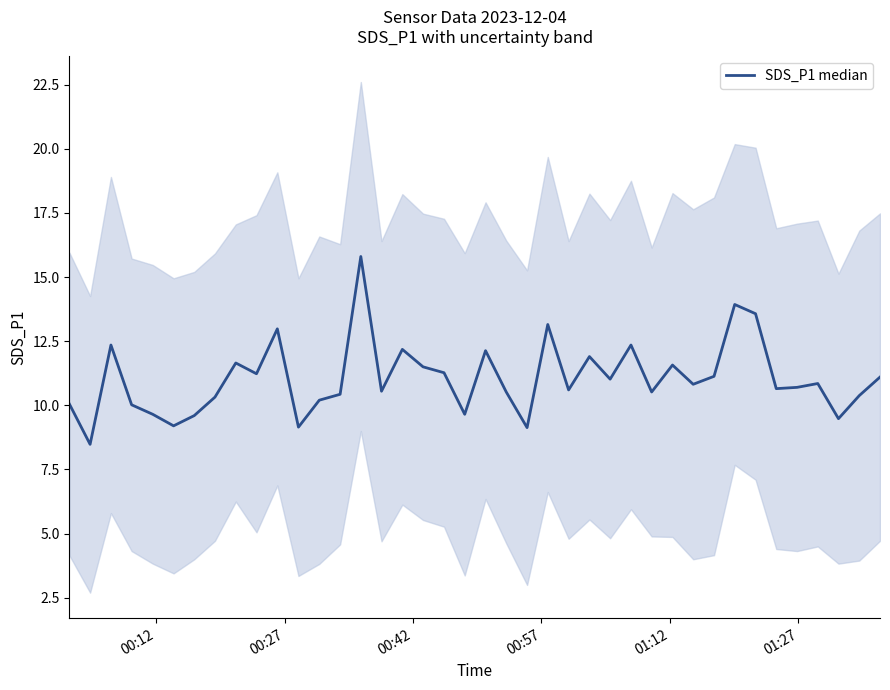

What is the average value?

11.0